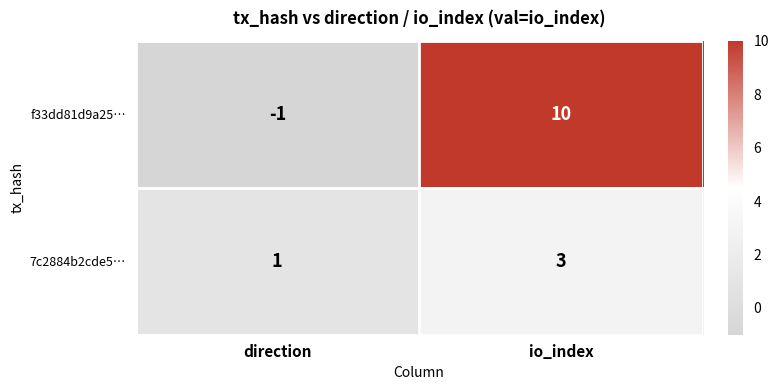

How many data points does each series have?

2